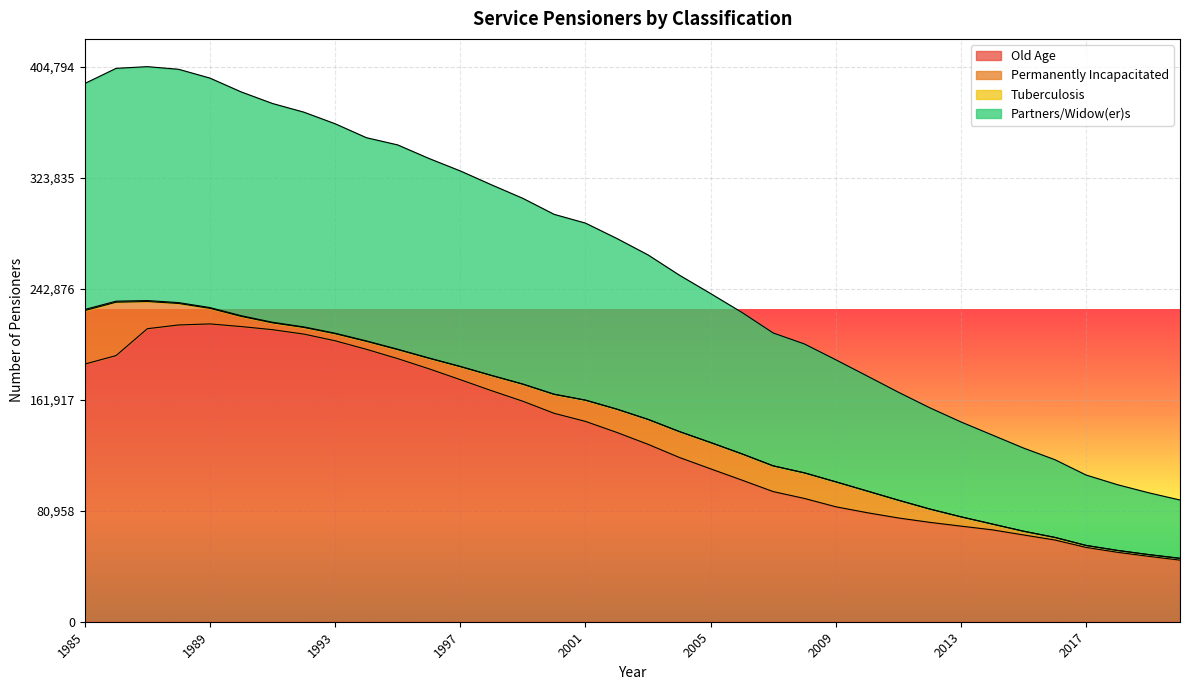

What is the highest value of the Old Age series?

217179